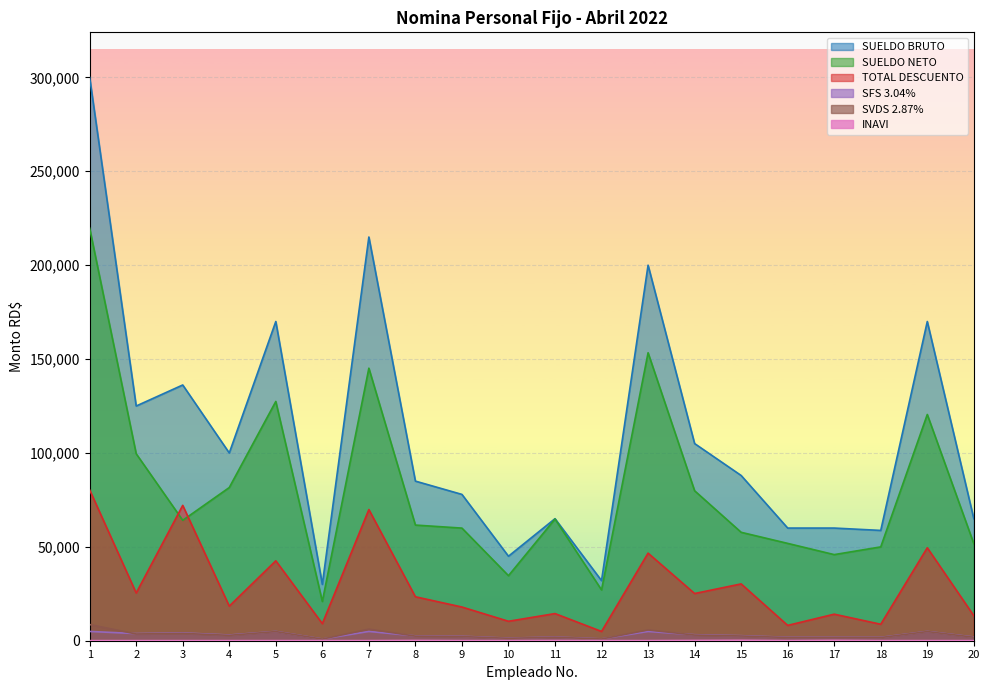

List the labels in order of SVDS 2.87% value, smallest first.

6, 12, 10, 18, 16, 17, 11, 20, 9, 8, 15, 4, 14, 2, 3, 5, 19, 13, 7, 1